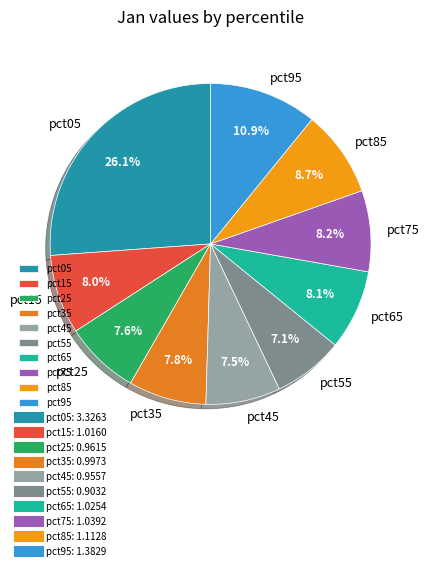

To the nearest percent, what is the combined percentage of pct75 and pct35?

16%